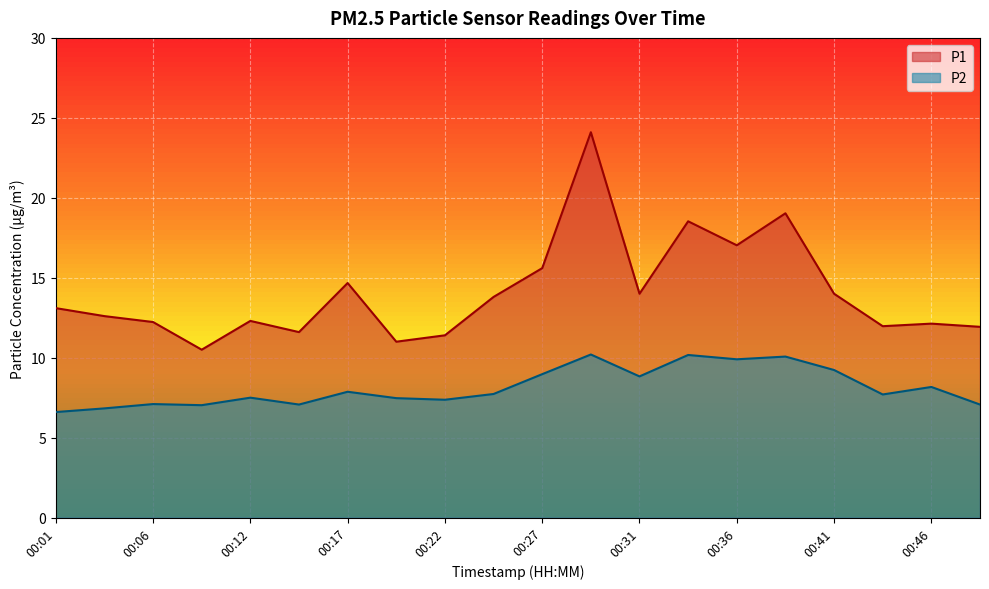

What is the minimum value for P2?

6.6